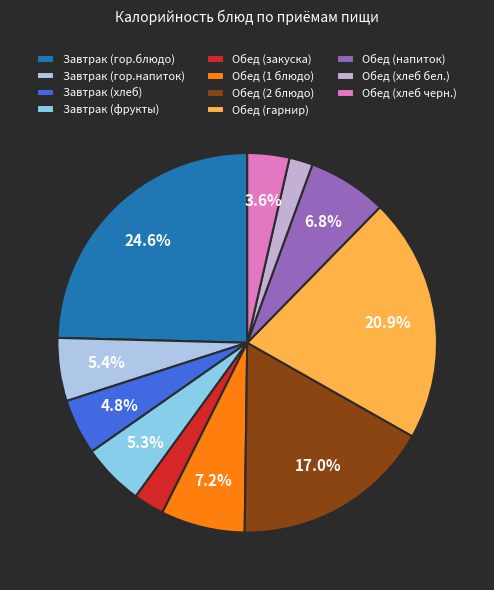

Rank the categories by value from lowest to highest.

Обед (хлеб бел.), Обед (закуска), Обед (хлеб черн.), Завтрак (хлеб), Завтрак (фрукты), Завтрак (гор.напиток), Обед (напиток), Обед (1 блюдо), Обед (2 блюдо), Обед (гарнир), Завтрак (гор.блюдо)